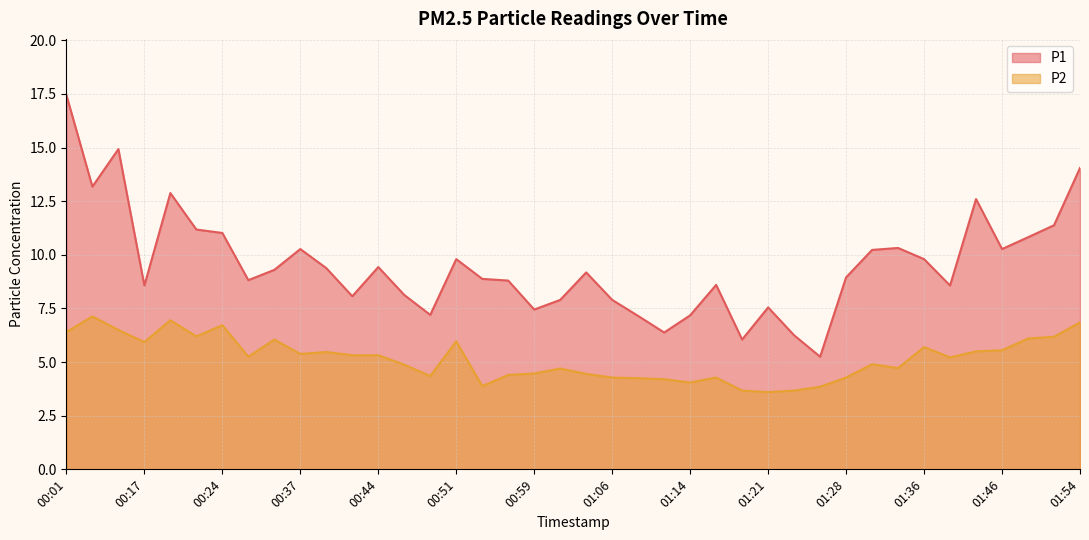

At which label is P2 closest to 5?

01:31